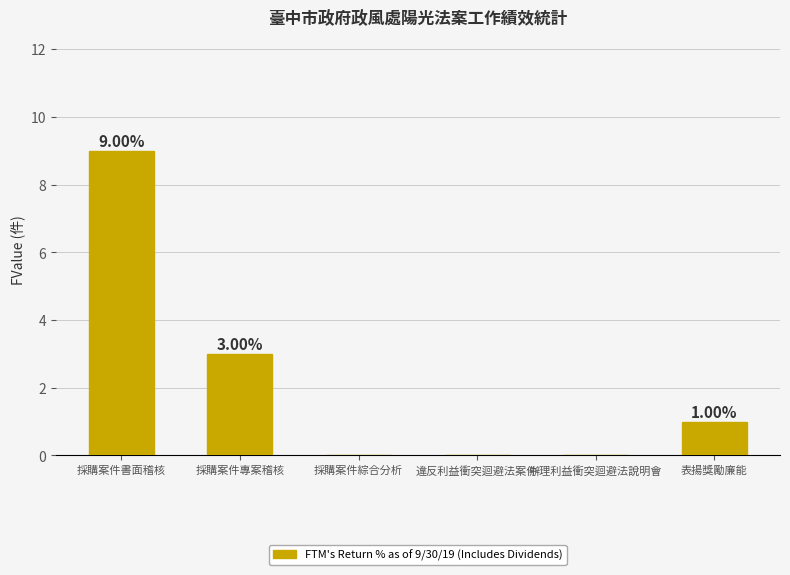

Where does the data first go above 1?

採購案件書面稽核